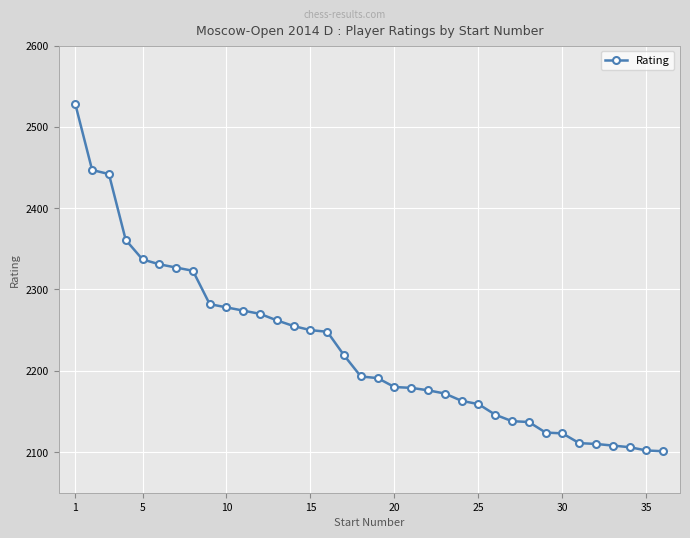

Is this an area chart (filled region under the line)?

No